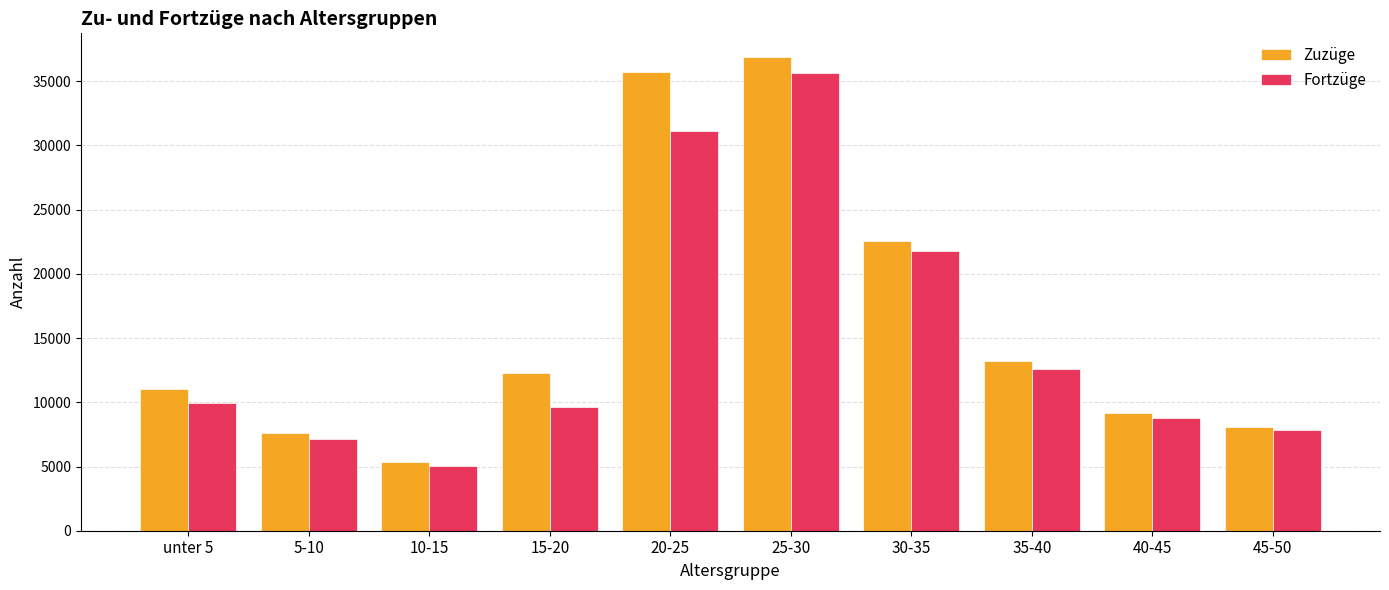

At which label is Fortzüge closest to 20369?

30-35